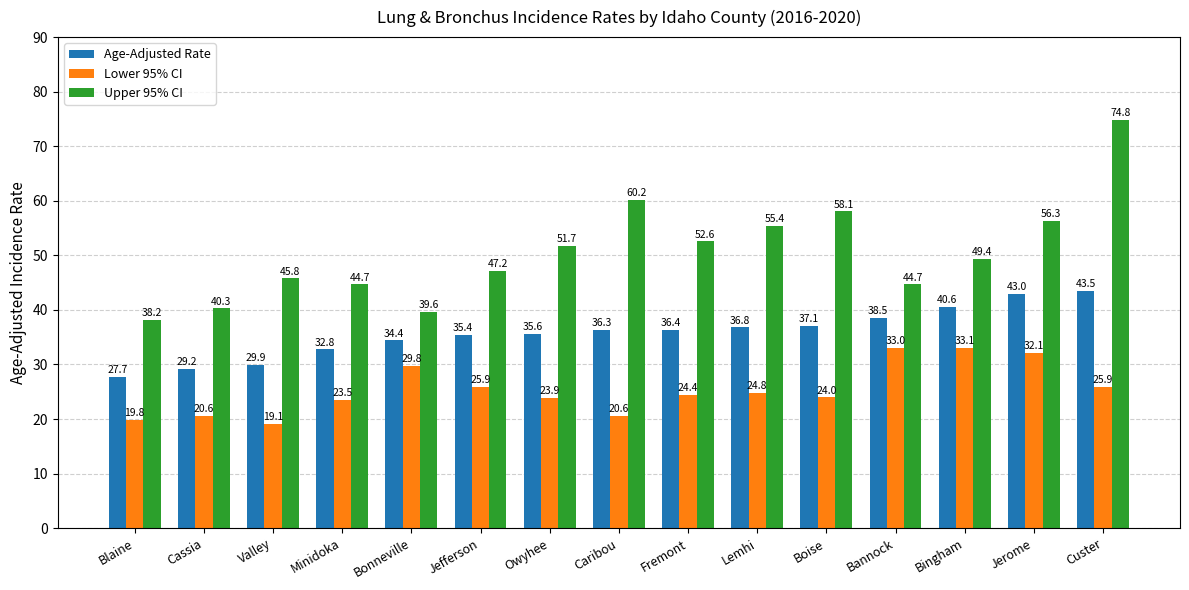

Are the bars horizontal?

No